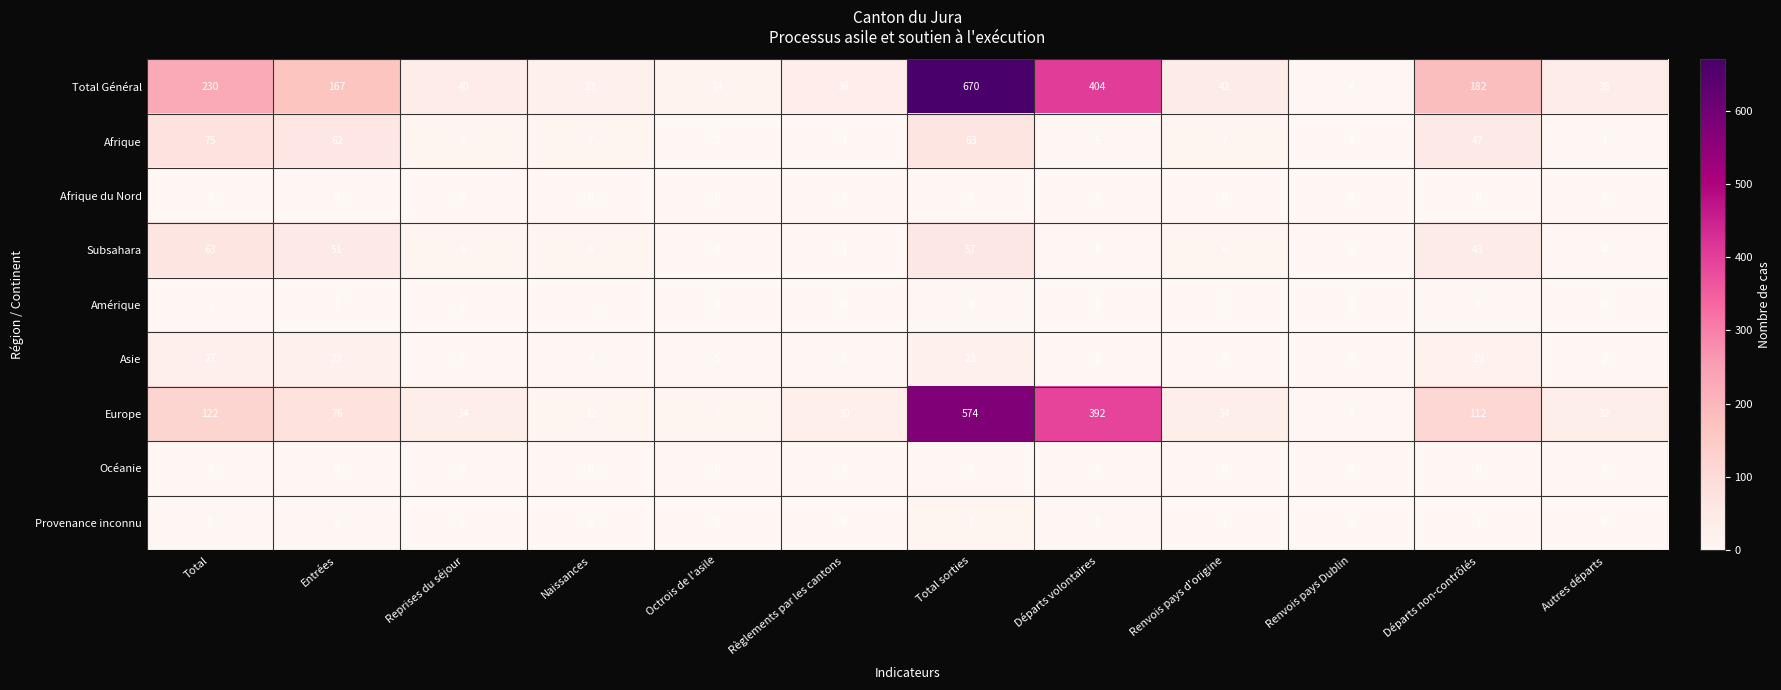

Count the number of categories in the chart.

12